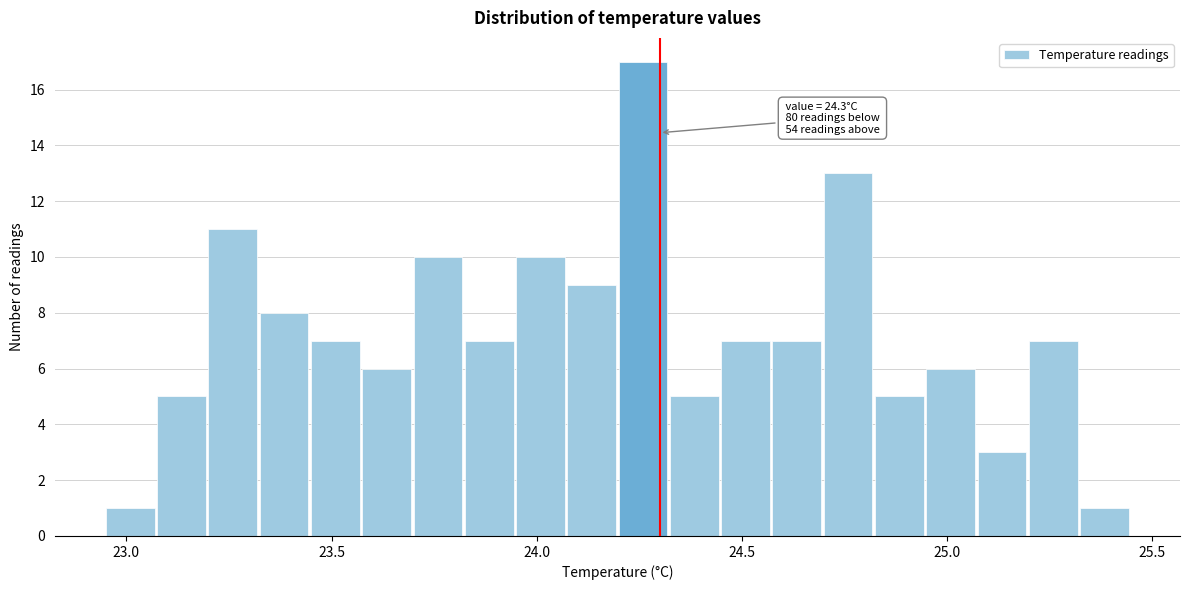

Read against the x-axis, roughly where is the centre of the tallest bar?

24.25